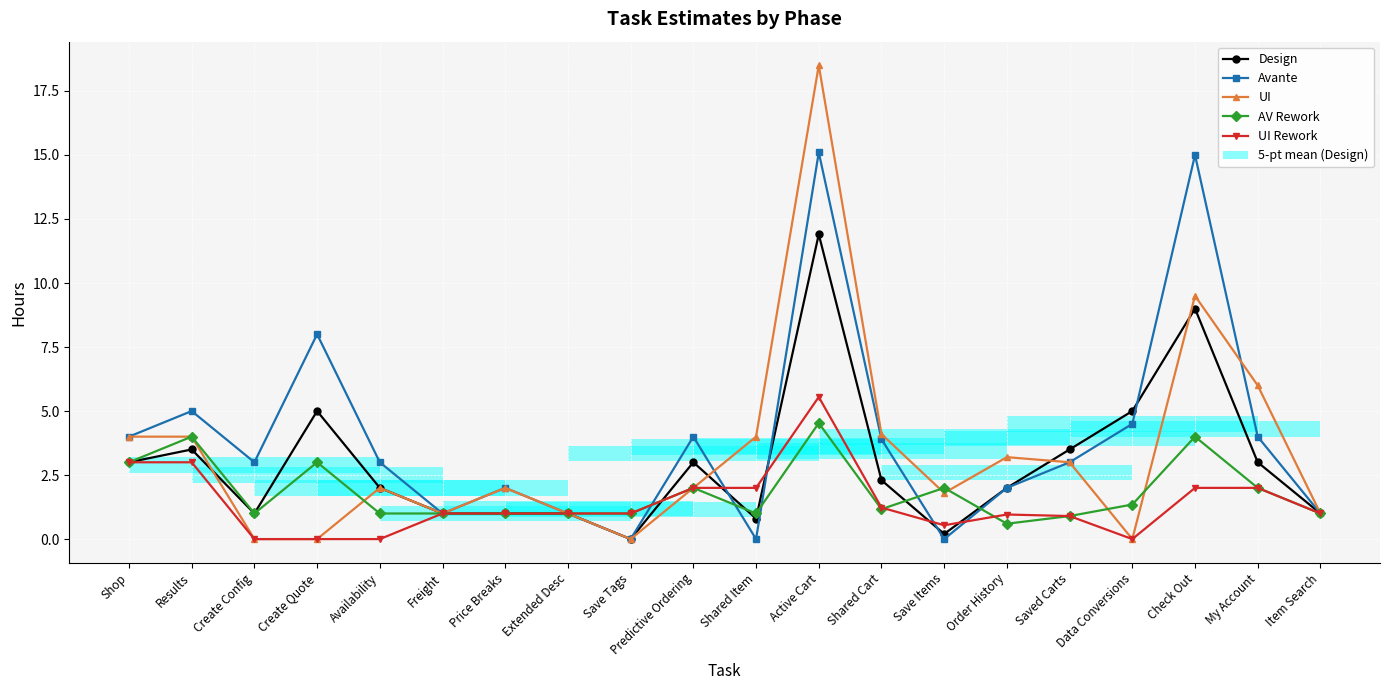

What is the average value of the UI Rework series?

1.4